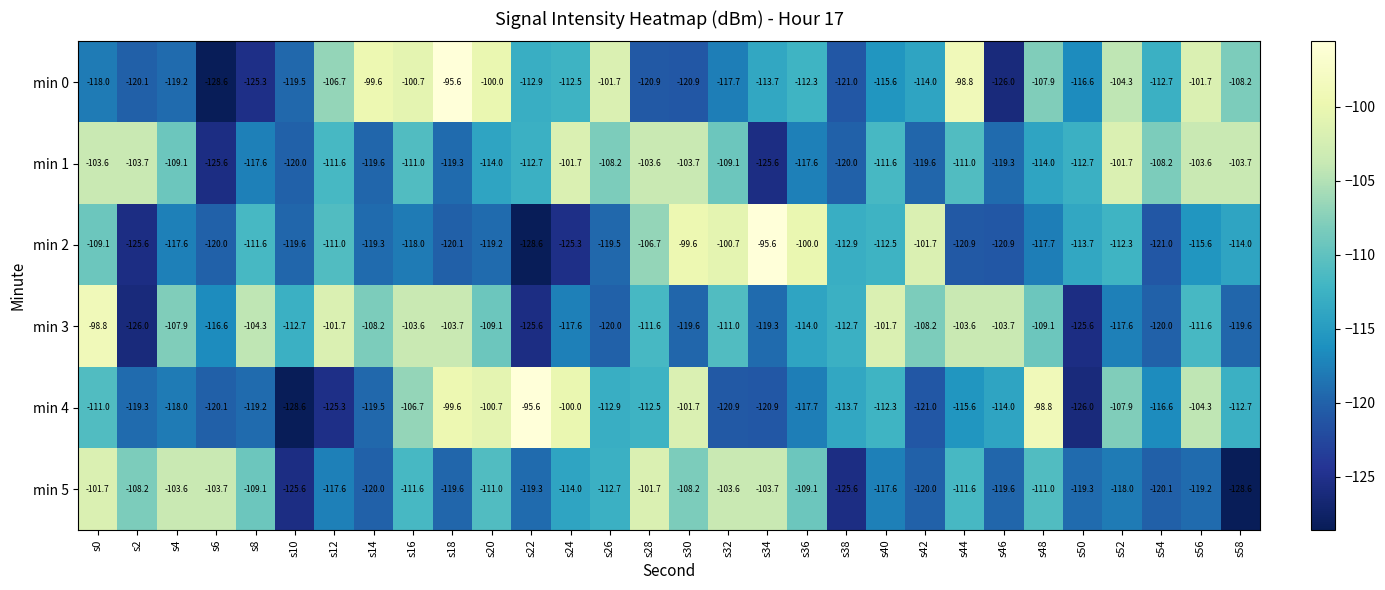

Which category has the lowest value in the min 4 series?

s10